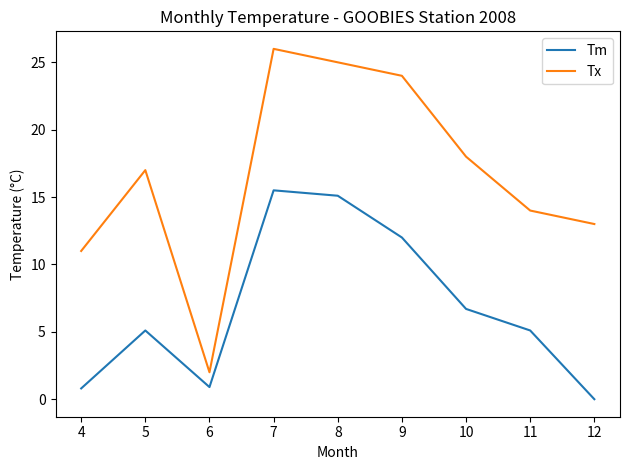

Count the number of categories in the chart.

9